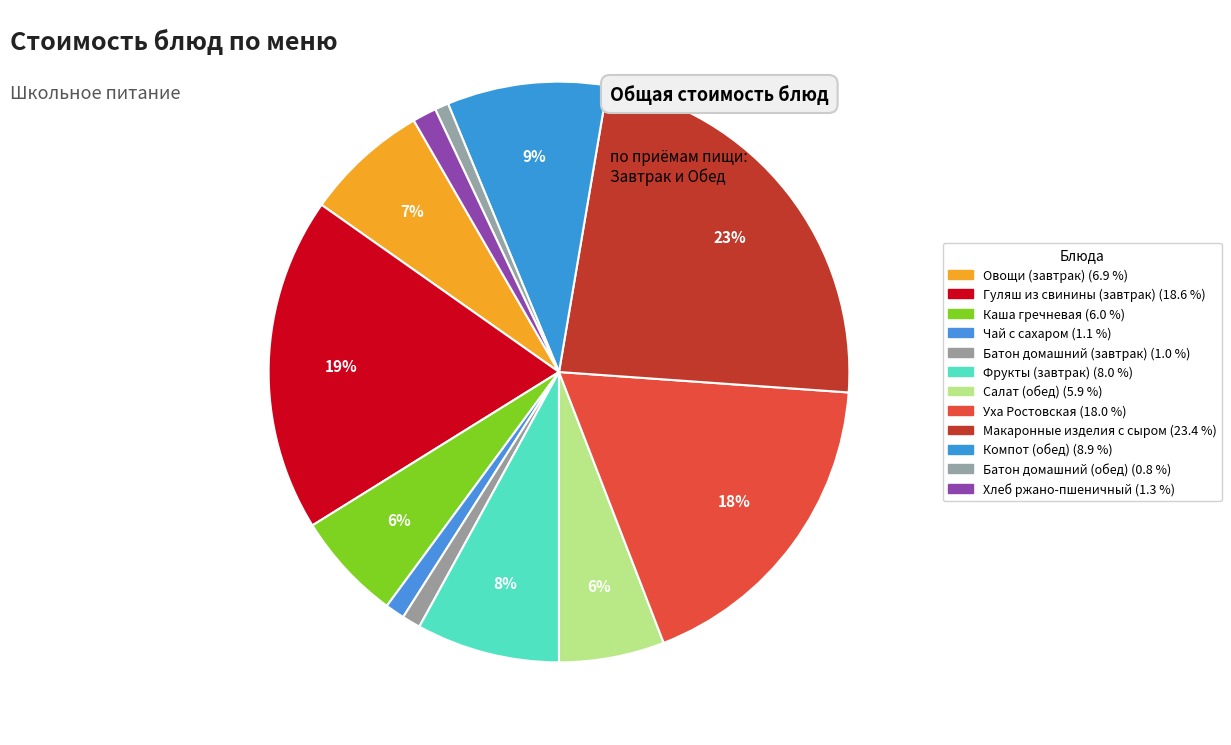

Does any single category account for the majority?

No